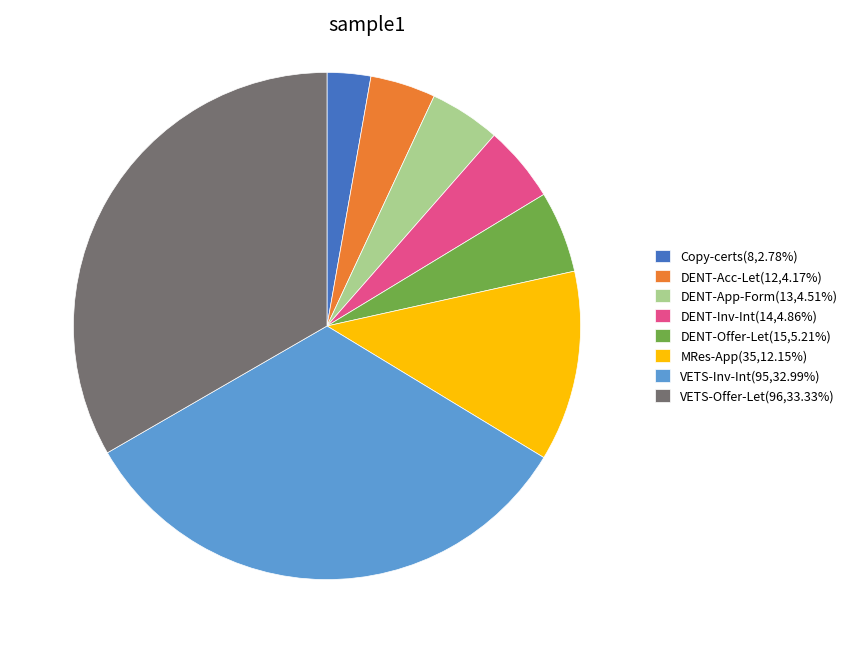

What is the smallest slice in the pie chart?

Copy-certs